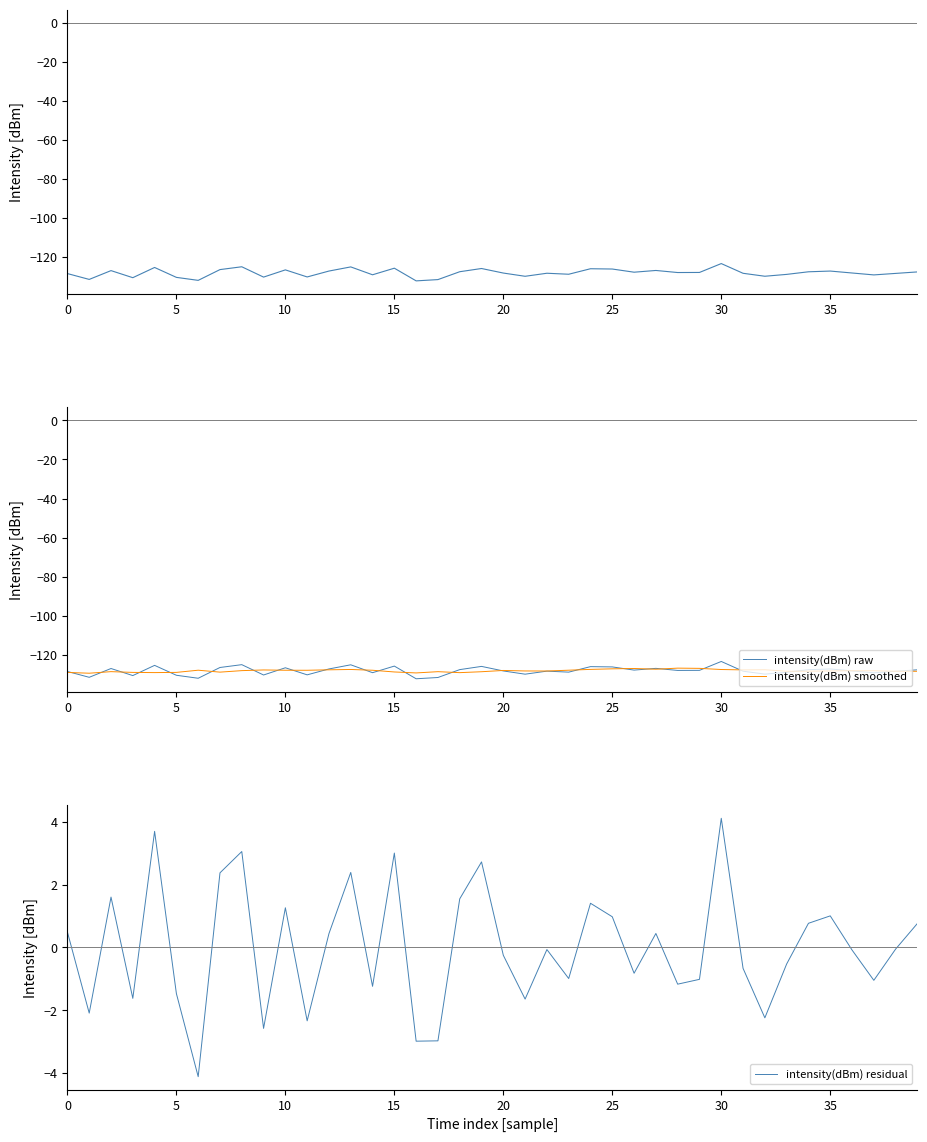

At how many categories does at least one series exceed -97?

40